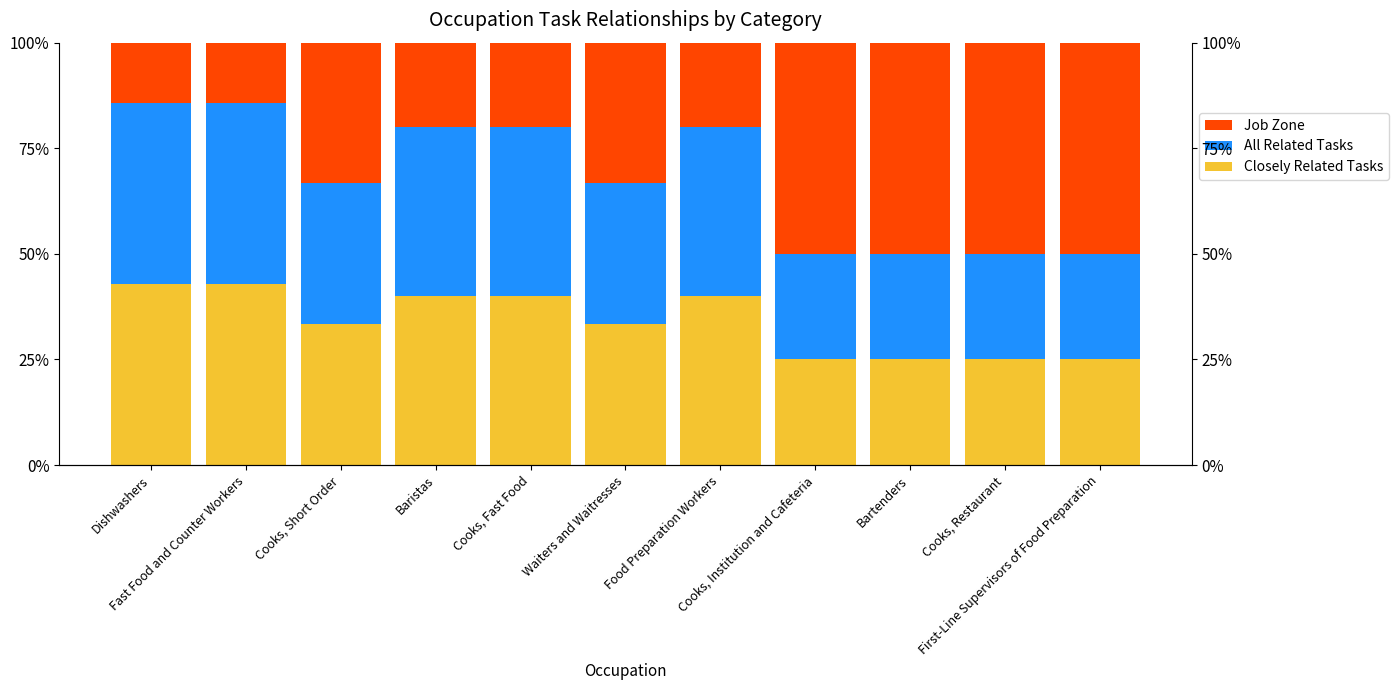

What is the difference between the All Related Tasks values at Bartenders and Dishwashers?

17.9